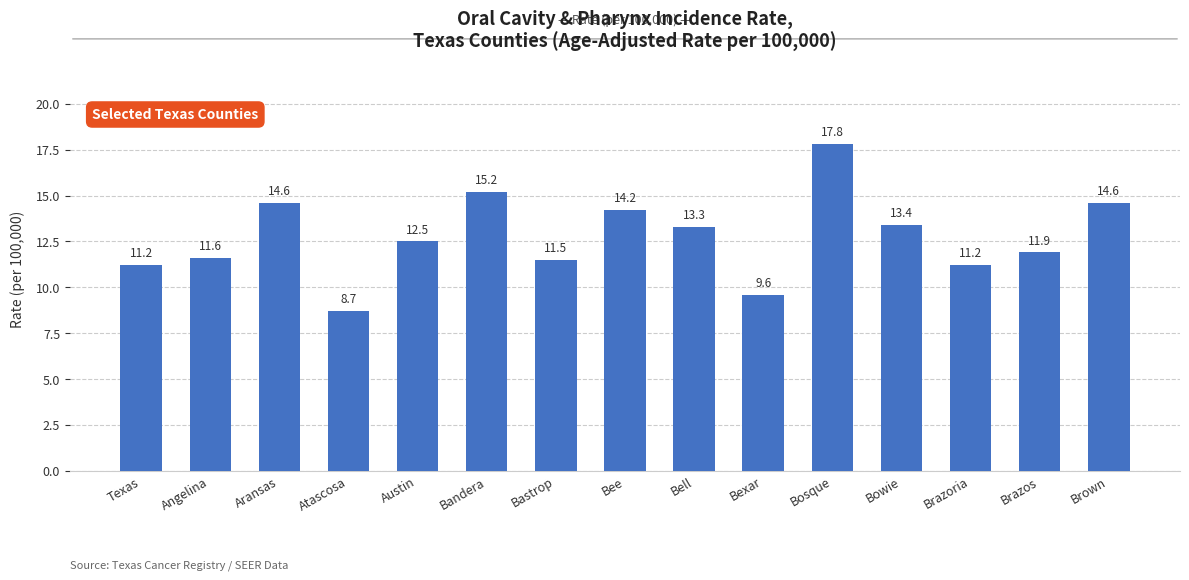

Approximately how many times larger is the value at Bastrop compared to Bandera?

0.8